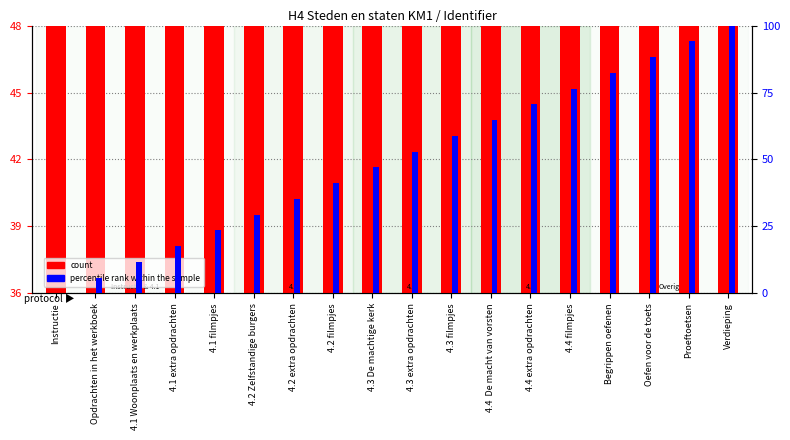

Does the chart contain any negative values?

No